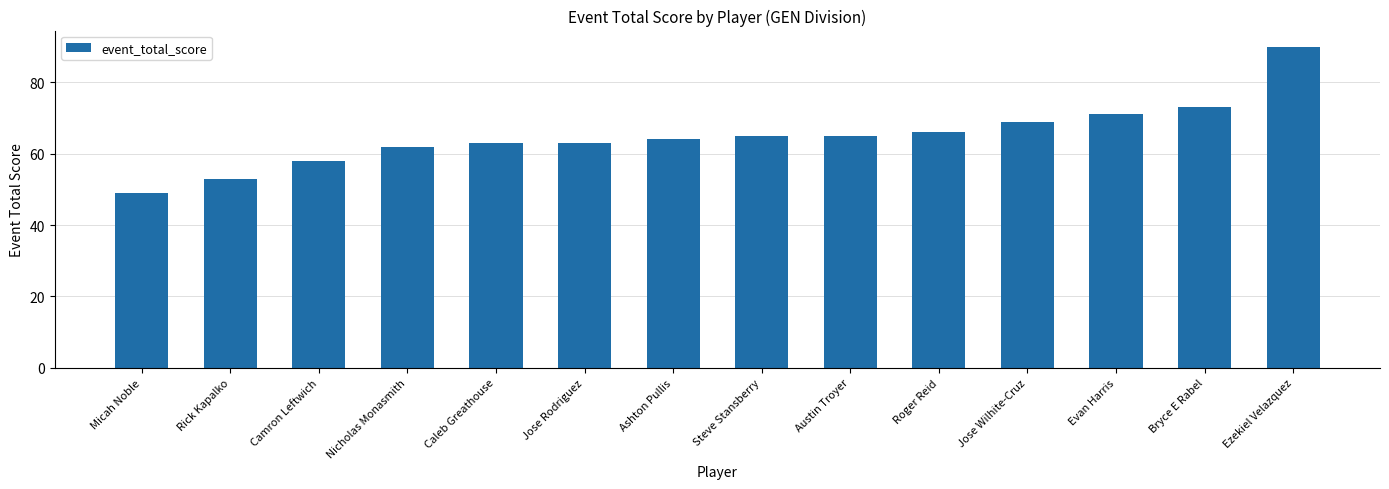

What is the change in value from Micah Noble to Bryce E Rabel?

+24